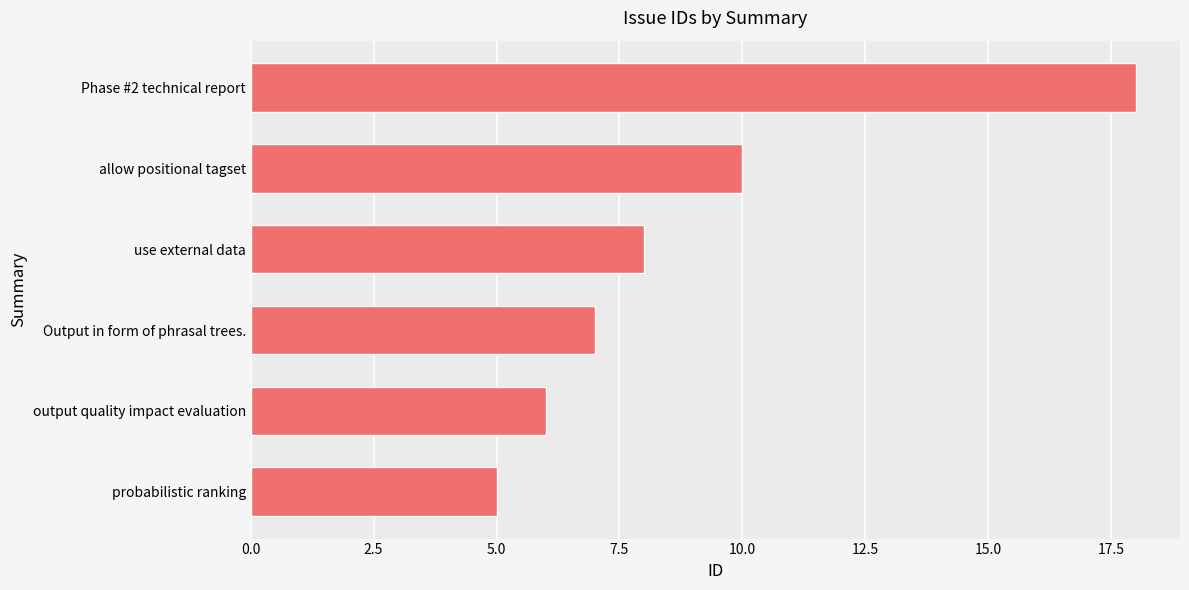

Which has a higher value, Phase #2 technical report or probabilistic ranking?

Phase #2 technical report